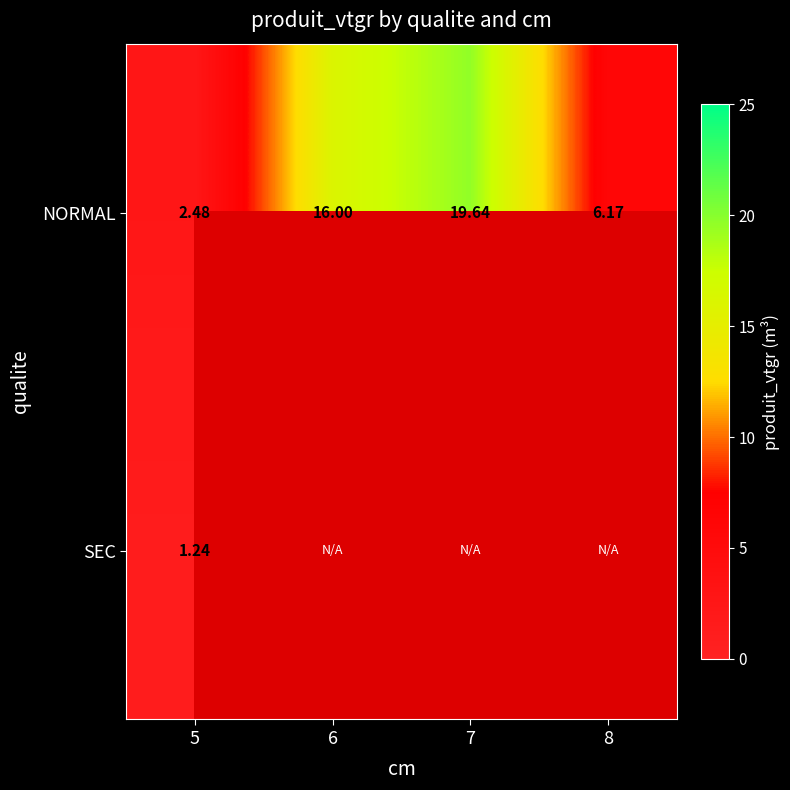

Which series changed the most between 5 and 8?

NORMAL